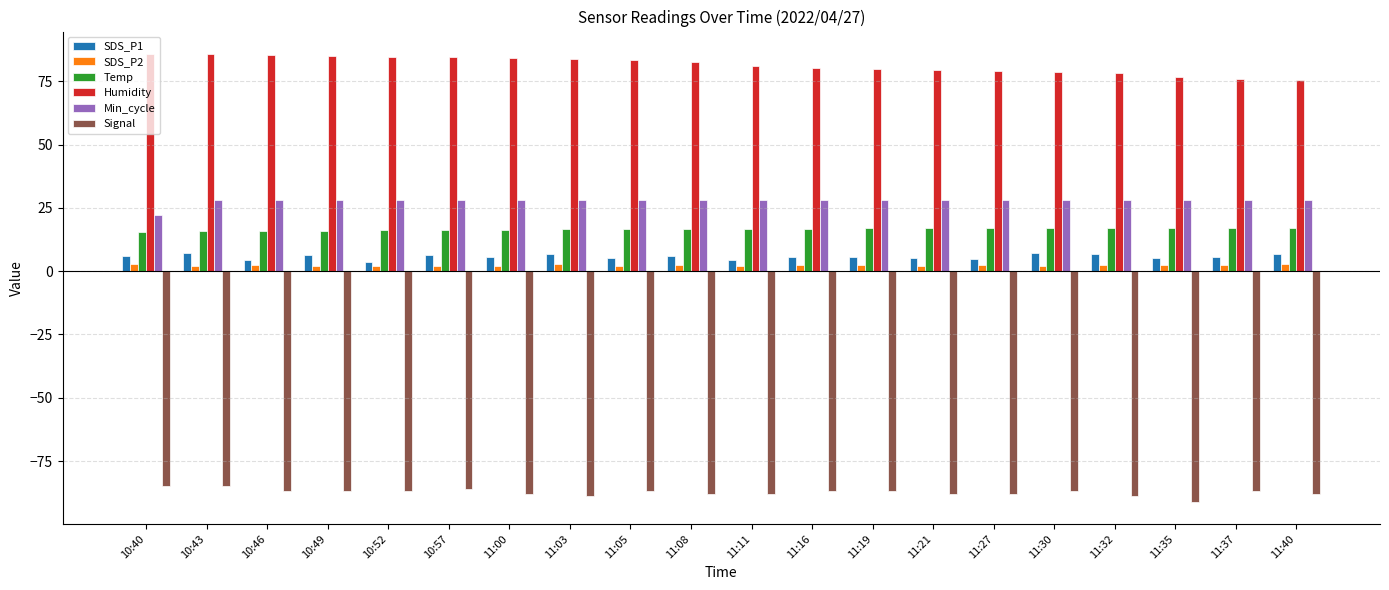

What is the value of the Signal bar at the 11th from the left?

-88.0